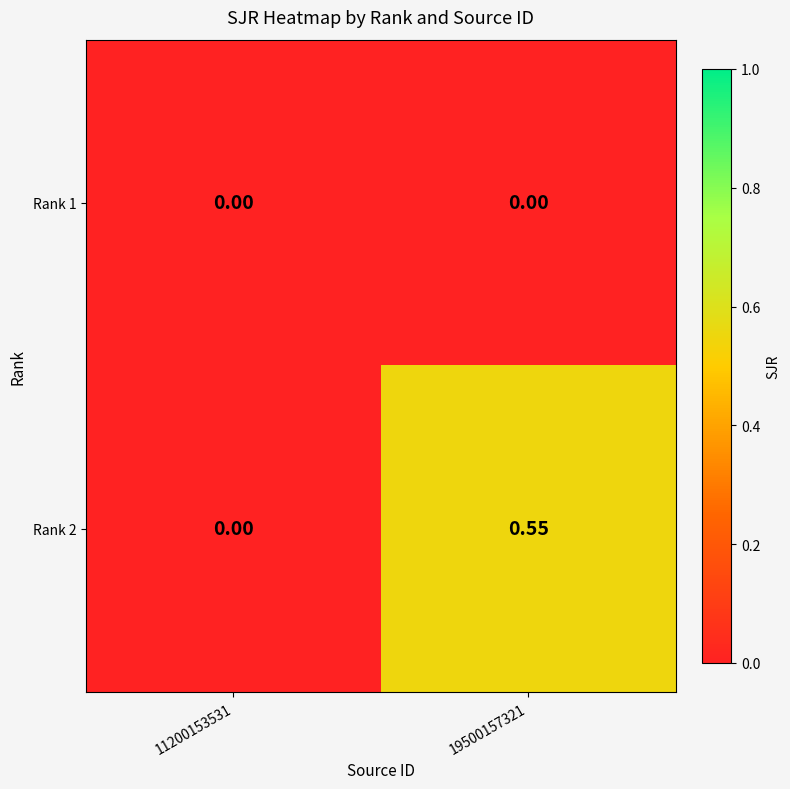

Between 11200153531 and 19500157321, which is larger?

11200153531